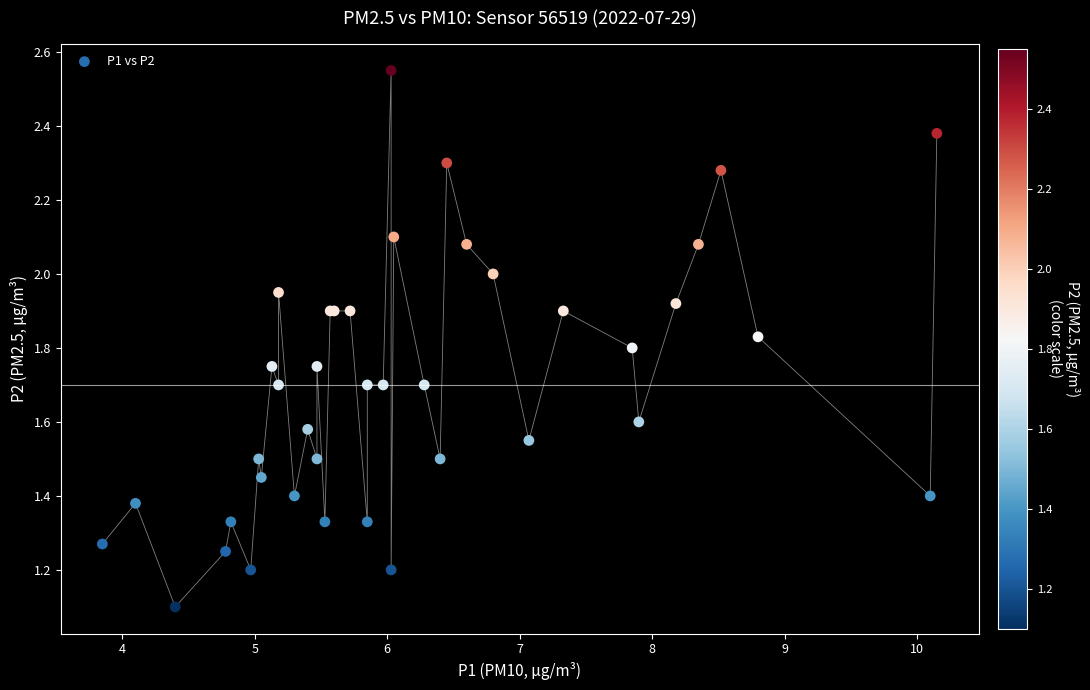

What Y value in the scatter plot is closest to 1?

1.1